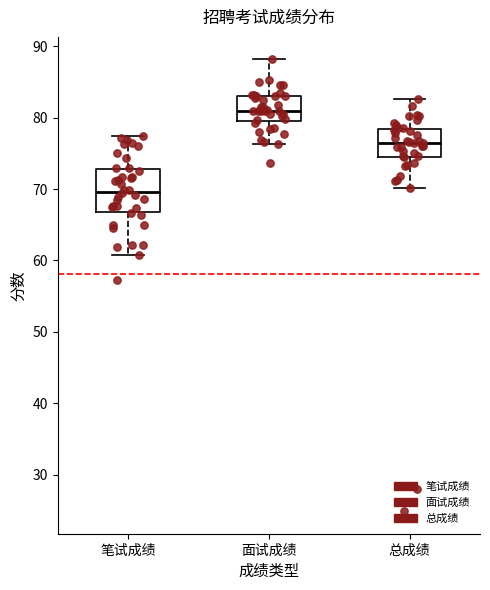

Comparing the boxes themselves (not the whiskers), which one is the tallest?

笔试成绩